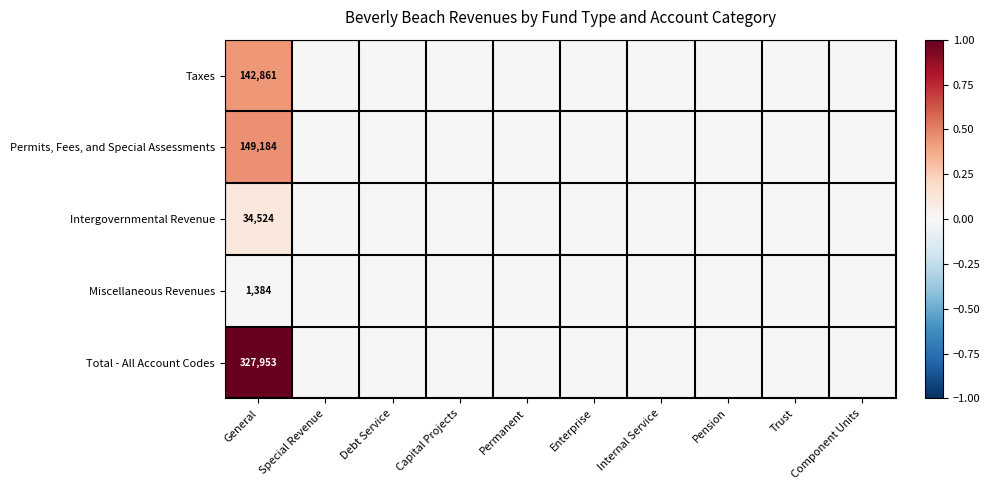

Is it true that Intergovernmental Revenue equals 34524 at General?

True